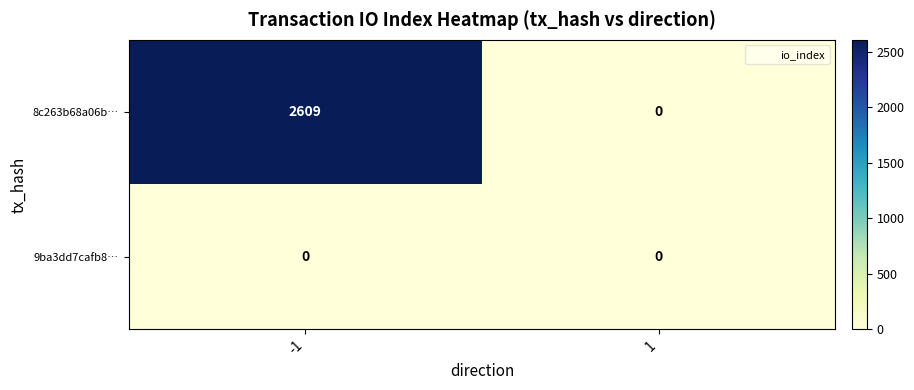

What is the difference between the maximum and minimum values in the 8c263b68a06b… series?

2609